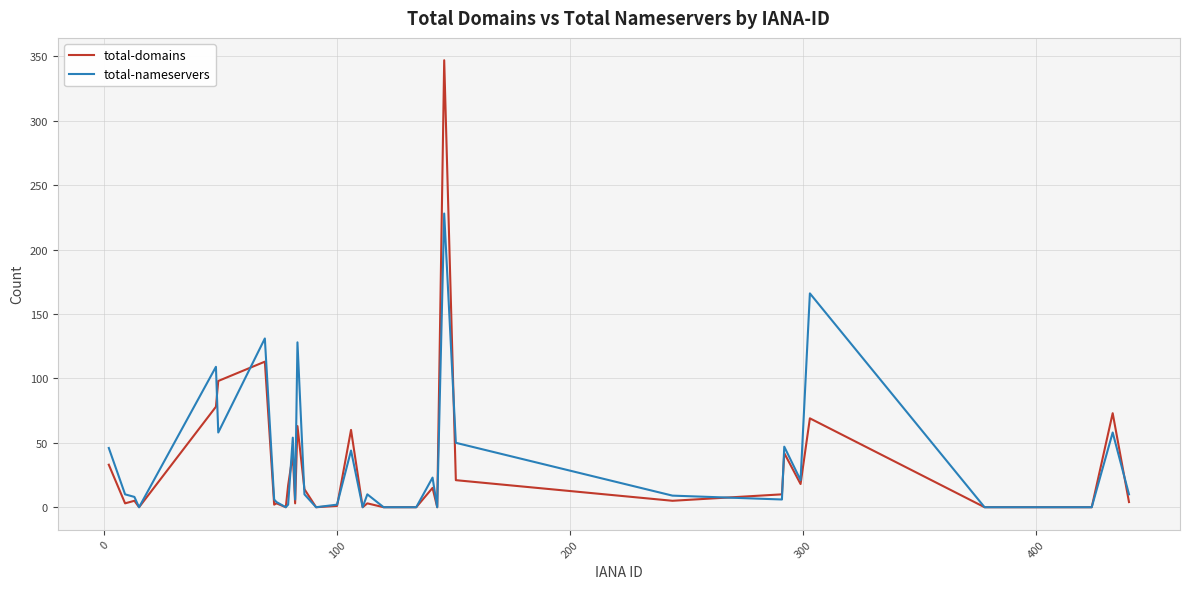

List the series in order of their peak value, highest first.

total-domains, total-nameservers